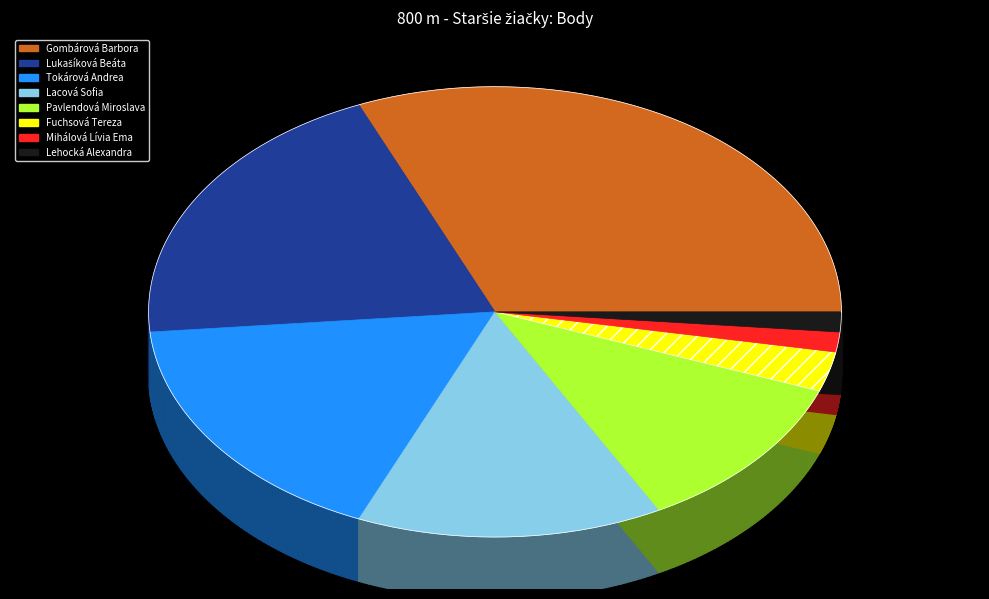

To the nearest percent, what portion does Tokárová Andrea represent?

17%